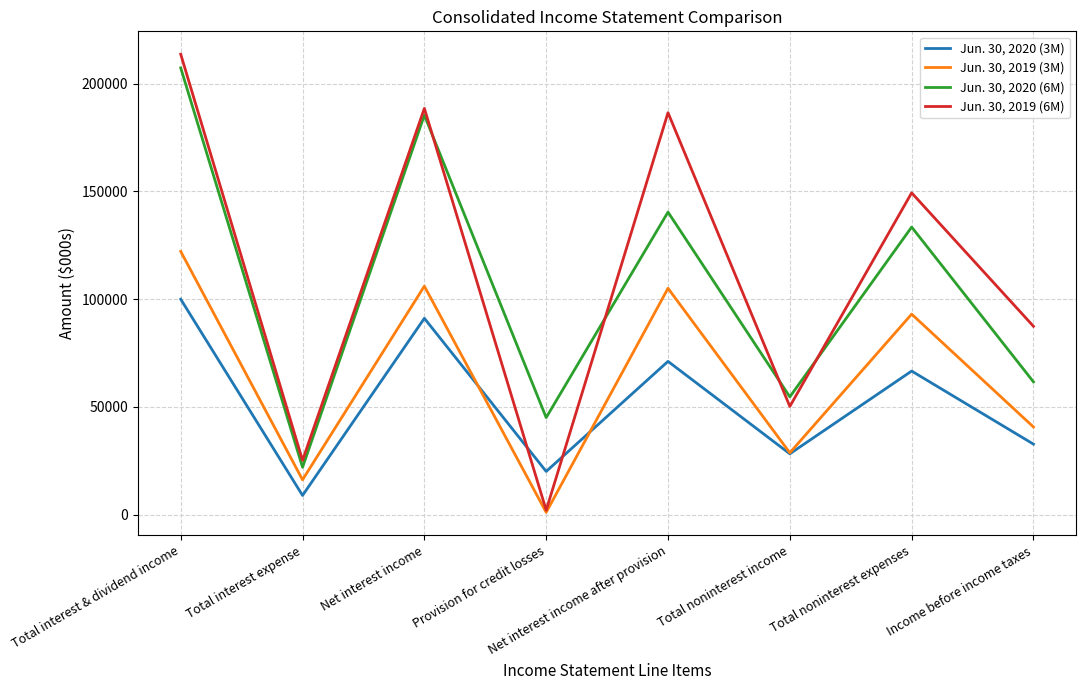

What is the average value of the Jun. 30, 2019 (3M) series?

64078